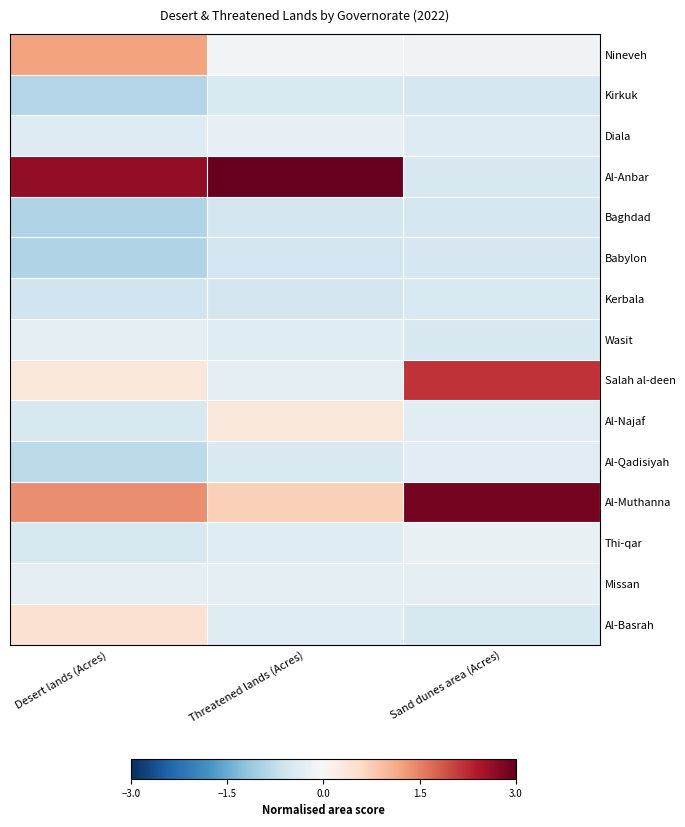

Which series has the largest range (max minus min)?

Al-Anbar